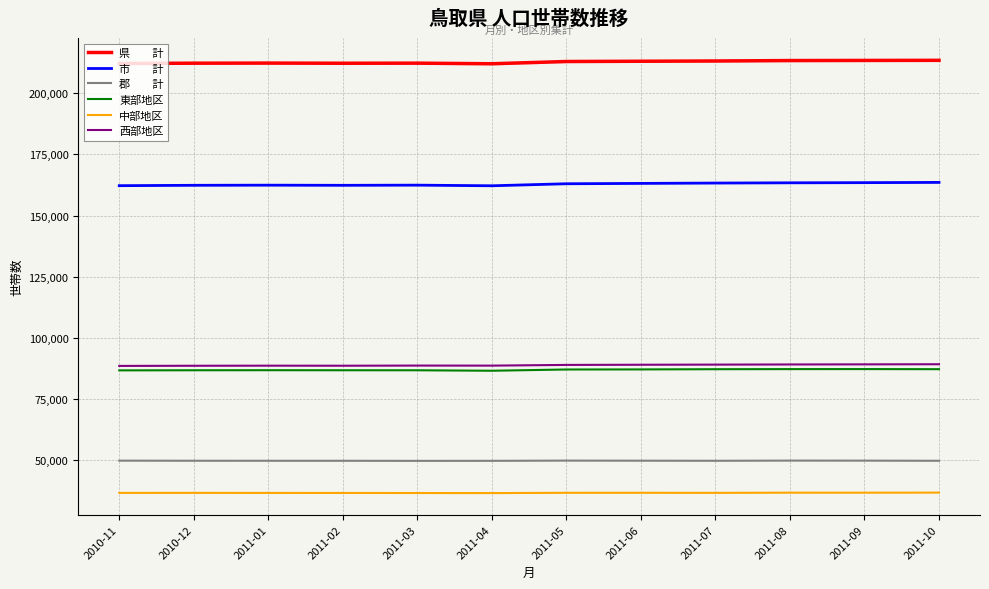

Reading left to right, extract all data points from this chart.

県　　計: 212095	212207	212252	212190	212222	211983	212896	213003	213111	213284	213336	213375
市　　計: 162193	162344	162398	162338	162407	162151	162976	163118	163260	163362	163427	163527
郡　　計: 49902	49863	49854	49852	49815	49832	49920	49885	49851	49922	49909	49848
東部地区: 86773	86812	86837	86815	86809	86616	87129	87160	87243	87283	87294	87252
中部地区: 36732	36741	36725	36707	36684	36658	36769	36777	36748	36821	36817	36850
西部地区: 88590	88654	88690	88668	88729	88709	88998	89066	89120	89180	89225	89273